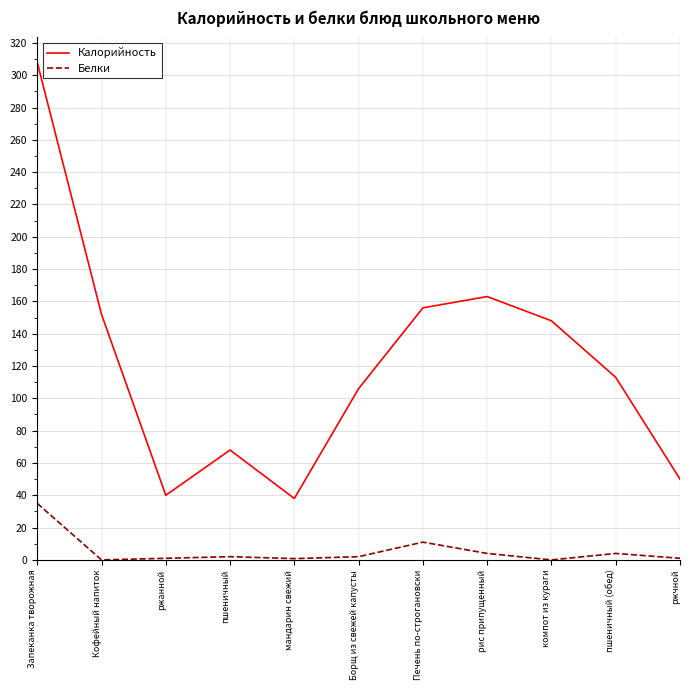

Read the Калорийность value at рис припущенный.

163.0